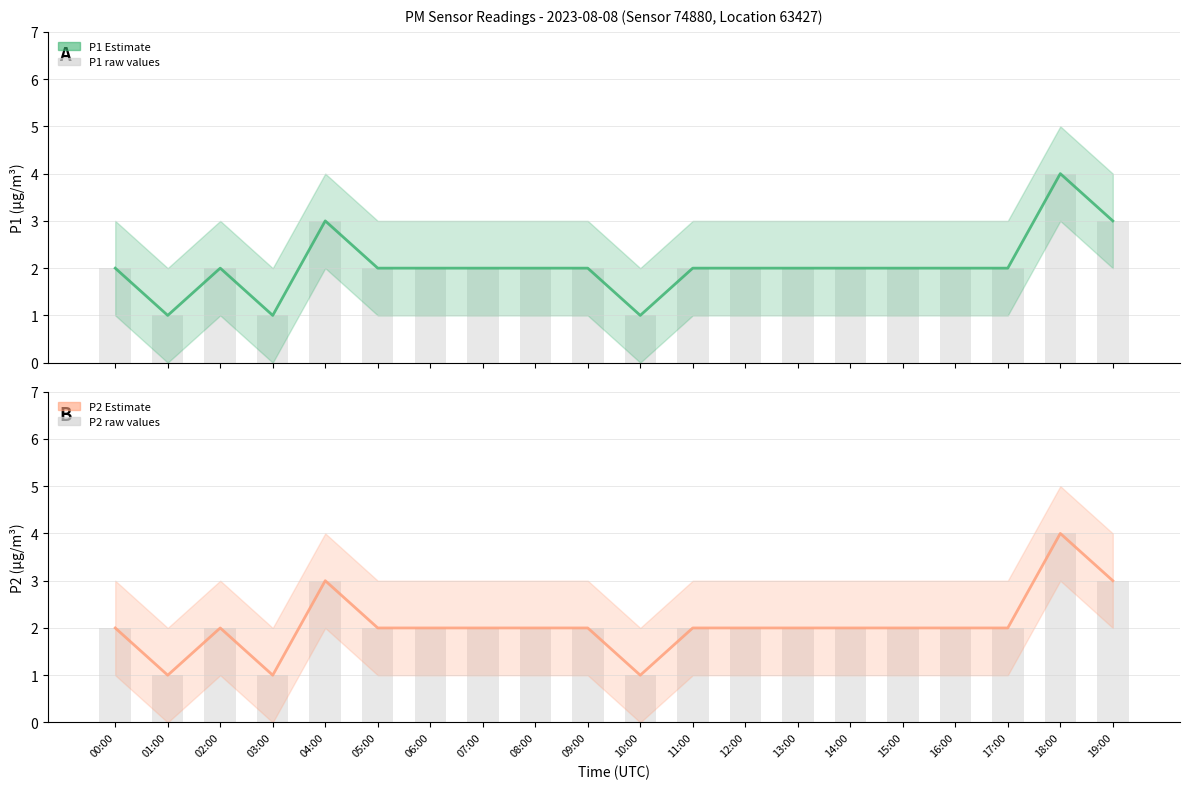

At 15:00, list the series in order from smallest to largest.

P1, P1 raw, P2, P2 raw